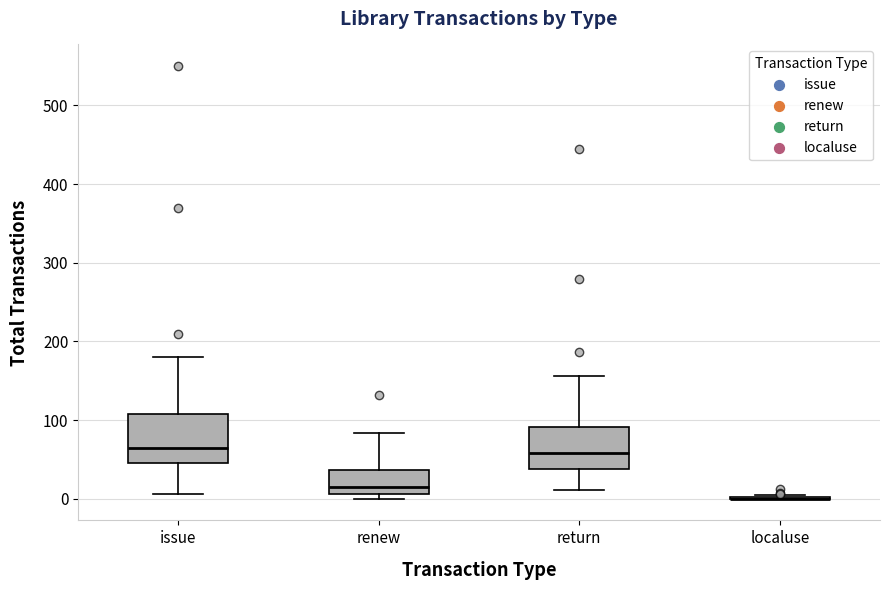

Reading left to right, transcribe this box plot: for each box, give where its median line is, the range the box spans, and where its two whiskers end, as read against the y-axis. The values are not printed on the chart, so give them approximately, as read against the axis.

issue: median 70, box 50 to 110, whiskers 10 to 180
renew: median 10 (just above the box's lower edge), box 10 to 40, whiskers 0 to 80
return: median 60, box 40 to 90, whiskers 10 to 160
localuse: box collapsed to a line at 0, whiskers 0 to 10